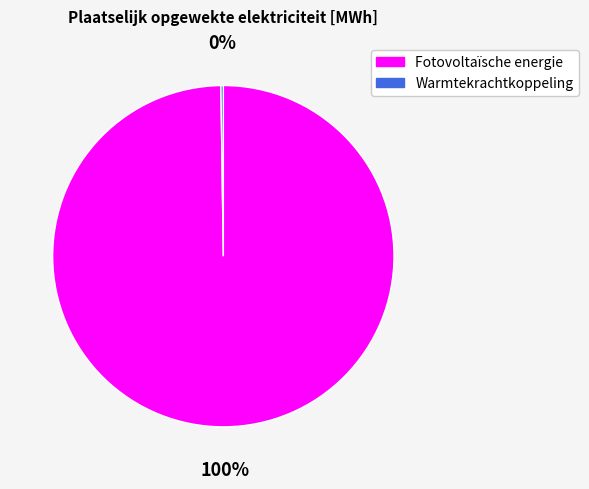

What is the largest slice in the pie chart?

Fotovoltaïsche energie